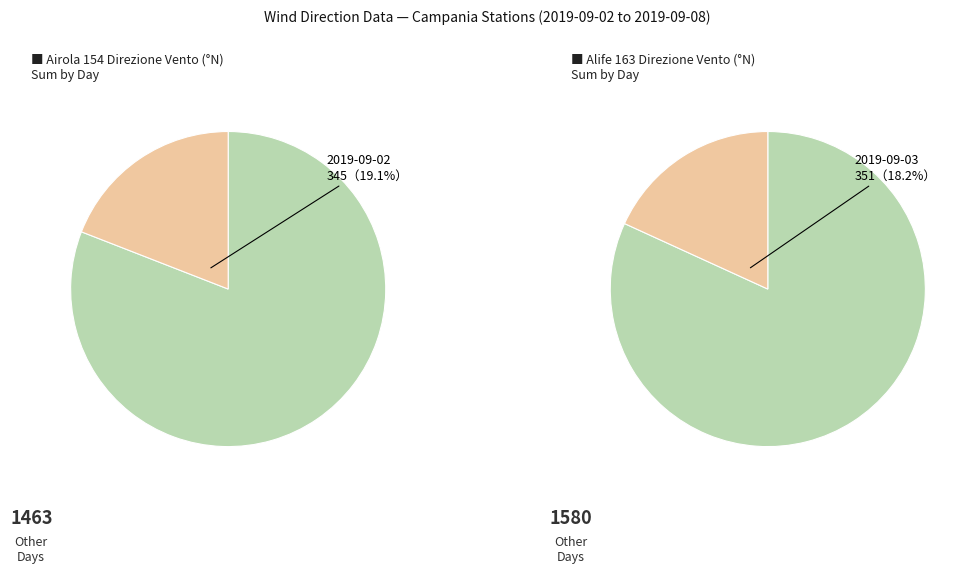

Does 2019-09-03 represent more than half of the total?

No